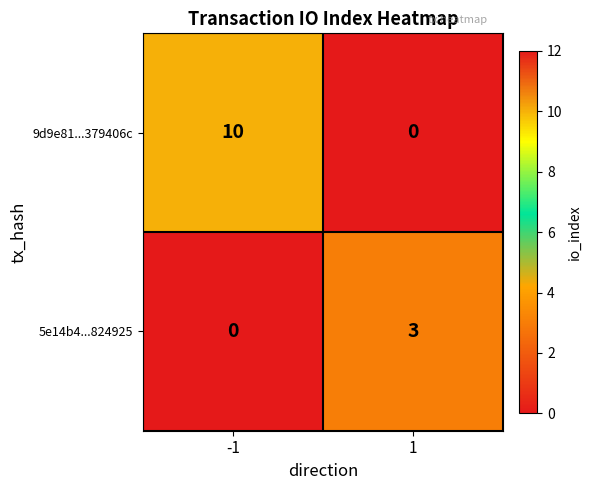

What is the difference between the 5e14b4...824925 values at 1 and -1?

3